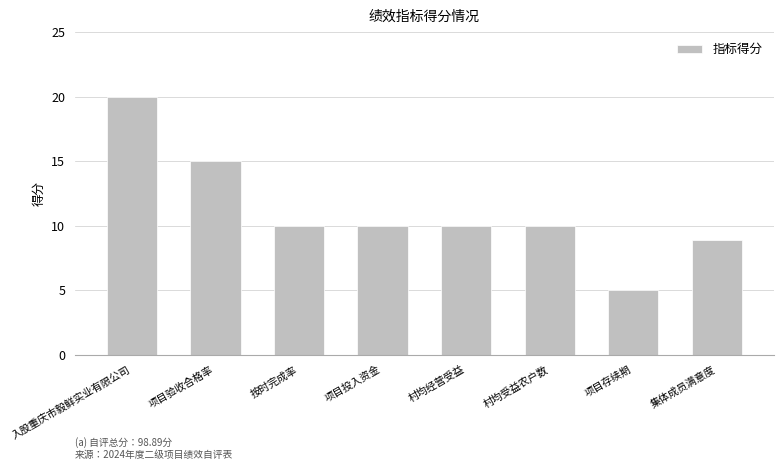

True or false: the data shows 8.9 at 集体成员满意度.

True